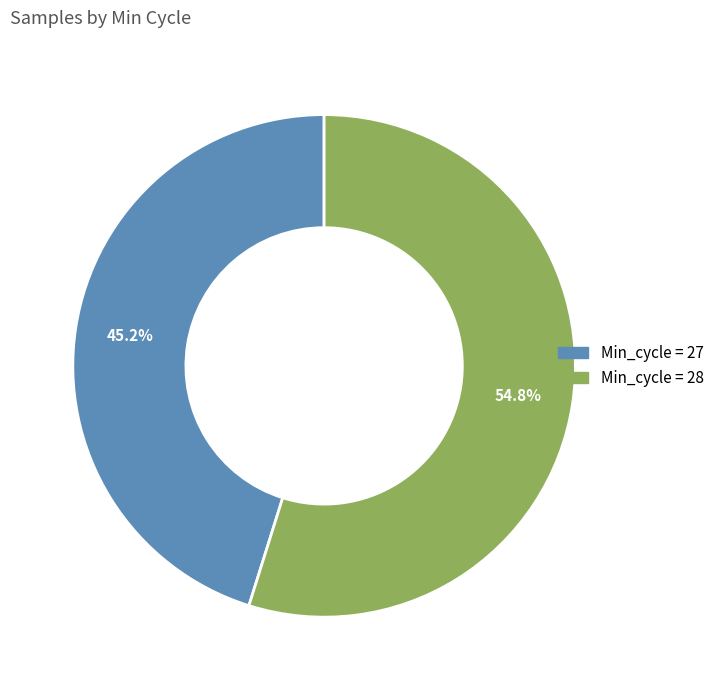

Count the number of slices in the pie.

2